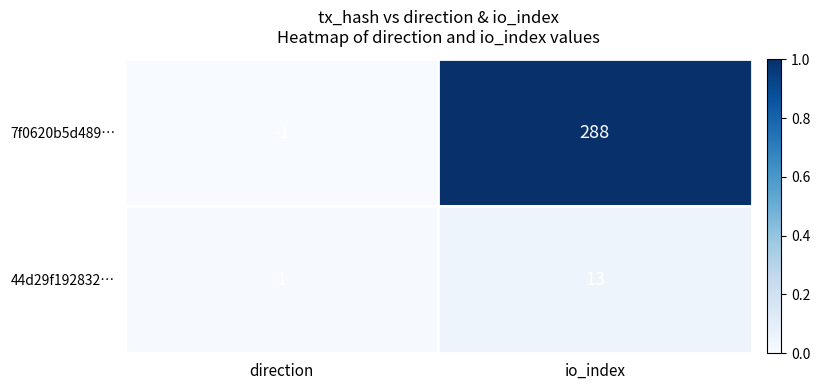

Reading right to left, what are all the values shown in this chart?

7f0620b5d489…: 288	-1
44d29f192832…: 13	1